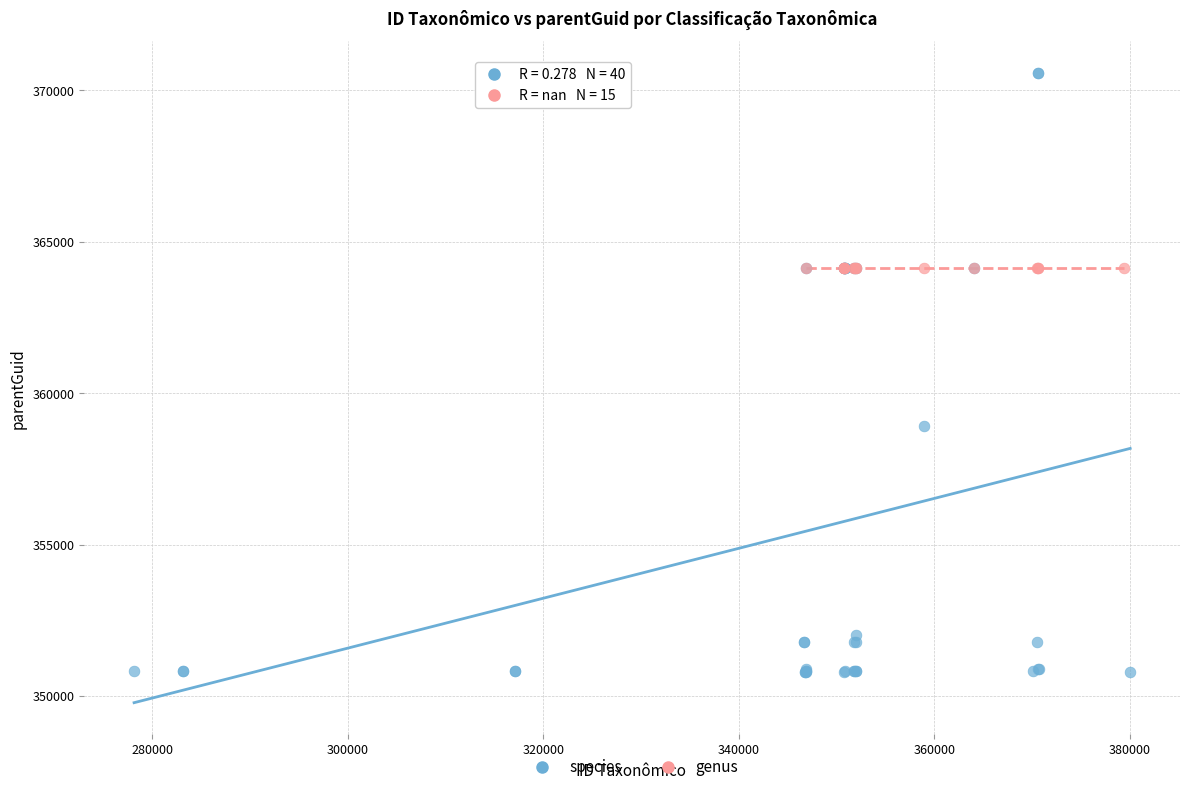

Which series reaches the minimum Y coordinate?

species